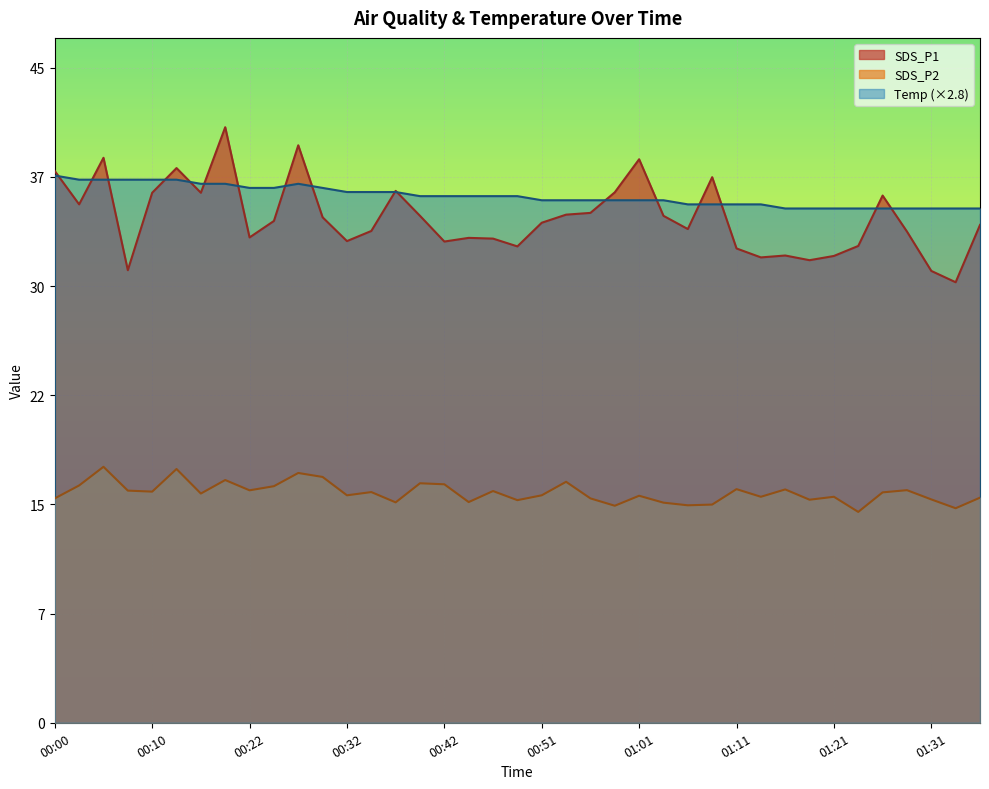

Reading left to right, list all the values displayed in this chart.

SDS_P1: 00:00=37.5	00:03=35.3	00:05=38.5	00:08=30.8	00:10=36.1	00:12=37.8	00:17=36.1	00:20=40.5	00:22=33.0	00:25=34.1	00:27=39.3	00:29=34.4	00:32=32.8	00:34=33.5	00:37=36.2	00:39=34.5	00:42=32.8	00:44=33.0	00:47=33.0	00:49=32.4	00:51=34.0	00:54=34.6	00:56=34.7	00:59=36.1	01:01=38.4	01:04=34.5	01:06=33.6	01:09=37.1	01:11=32.3	01:13=31.7	01:16=31.8	01:18=31.5	01:21=31.8	01:23=32.5	01:26=35.9	01:28=33.4	01:31=30.8	01:33=30.0	01:35=33.9
SDS_P2: 00:00=15.3	00:03=16.1	00:05=17.4	00:08=15.8	00:10=15.7	00:12=17.3	00:17=15.6	00:20=16.5	00:22=15.8	00:25=16.1	00:27=17.0	00:29=16.7	00:32=15.5	00:34=15.7	00:37=15.0	00:39=16.3	00:42=16.2	00:44=15.0	00:47=15.8	00:49=15.2	00:51=15.5	00:54=16.4	00:56=15.3	00:59=14.8	01:01=15.4	01:04=15.0	01:06=14.8	01:09=14.8	01:11=15.9	01:13=15.4	01:16=15.9	01:18=15.2	01:21=15.4	01:23=14.3	01:26=15.7	01:28=15.8	01:31=15.2	01:33=14.6	01:35=15.3
Temp: 00:00=37.2	00:03=37.0	00:05=37.0	00:08=37.0	00:10=37.0	00:12=37.0	00:17=36.7	00:20=36.7	00:22=36.4	00:25=36.4	00:27=36.7	00:29=36.4	00:32=36.1	00:34=36.1	00:37=36.1	00:39=35.8	00:42=35.8	00:44=35.8	00:47=35.8	00:49=35.8	00:51=35.6	00:54=35.6	00:56=35.6	00:59=35.6	01:01=35.6	01:04=35.6	01:06=35.3	01:09=35.3	01:11=35.3	01:13=35.3	01:16=35.0	01:18=35.0	01:21=35.0	01:23=35.0	01:26=35.0	01:28=35.0	01:31=35.0	01:33=35.0	01:35=35.0